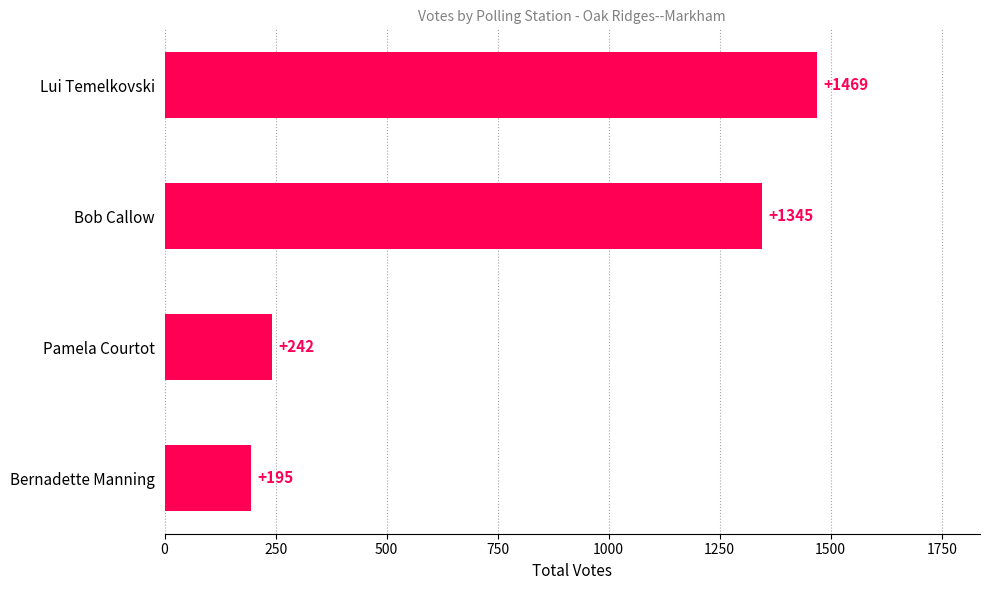

Rank the categories by value from lowest to highest.

Bernadette Manning, Pamela Courtot, Bob Callow, Lui Temelkovski